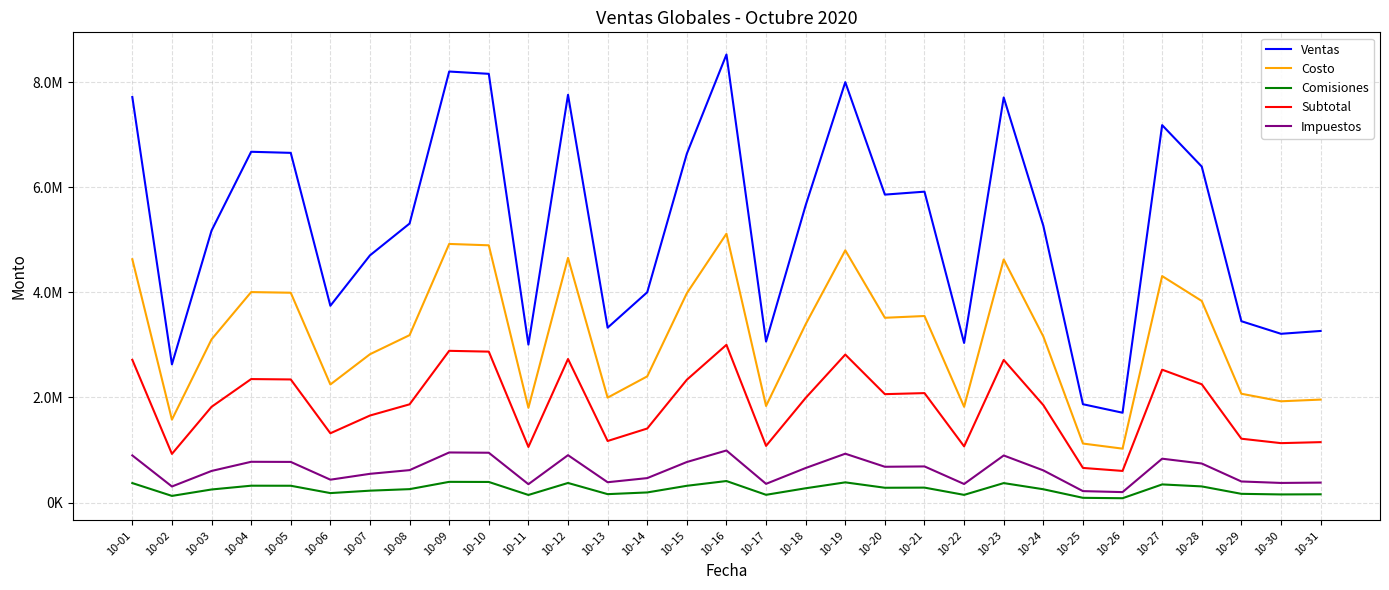

What are all the series names shown in the legend?

Ventas, Costo, Comisiones, Subtotal, Impuestos